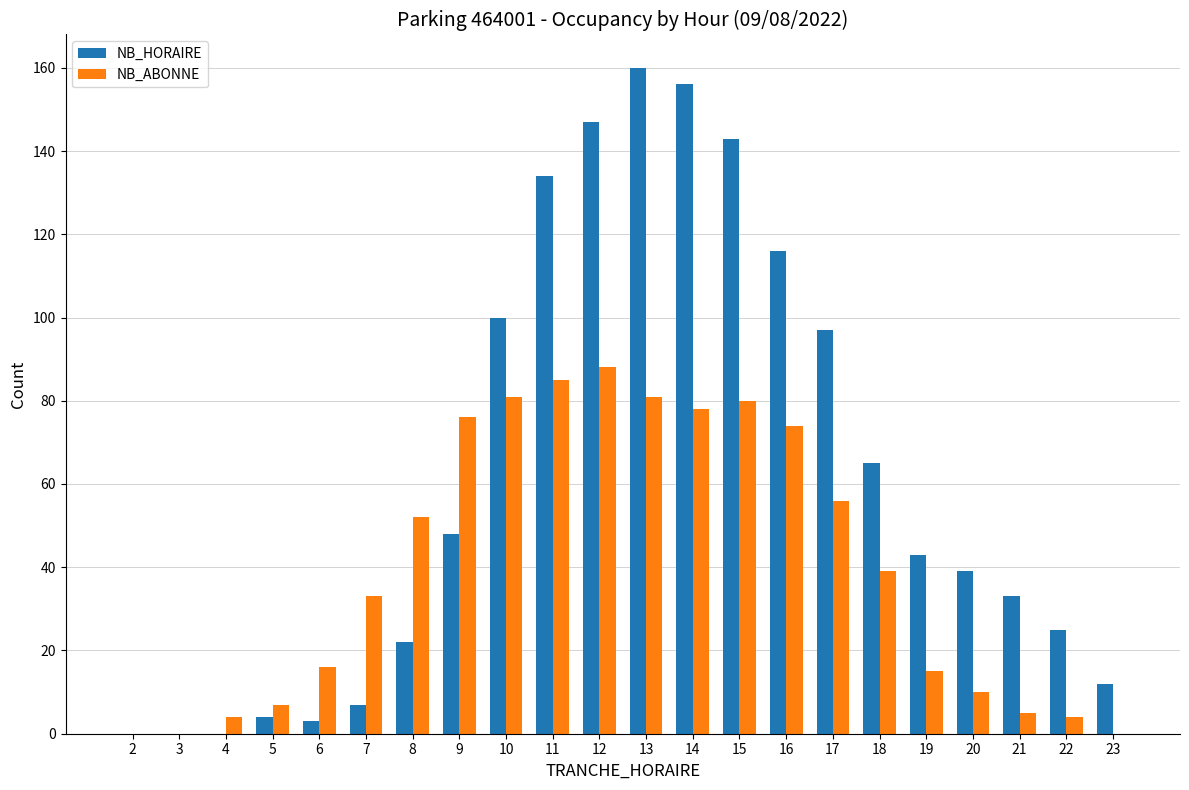

What is the difference between the NB_HORAIRE values at 16 and 20?

77